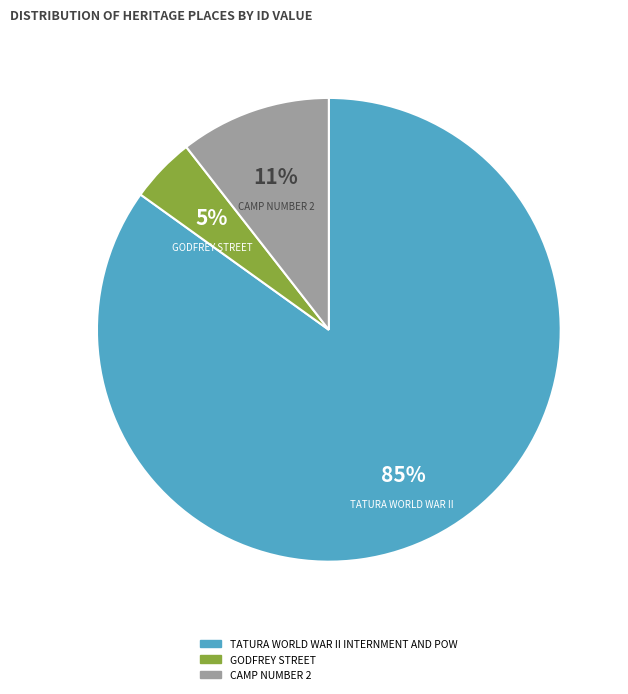

To the nearest percent, what is the average slice percentage?

33%